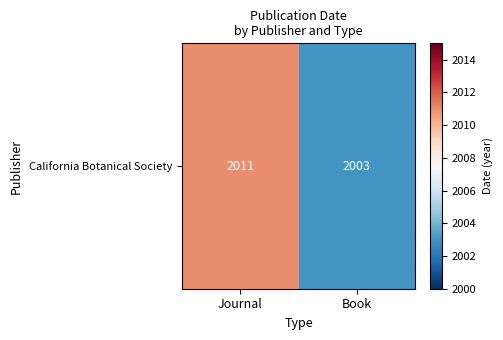

What is the difference between the maximum and minimum values?

8